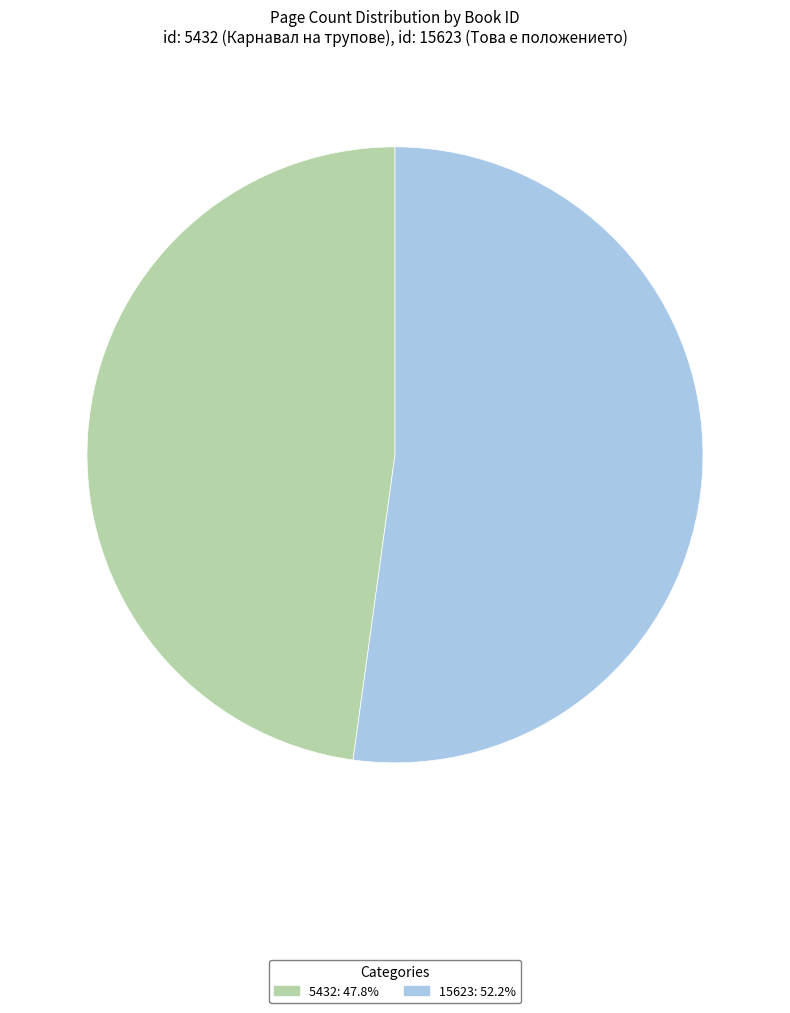

What is the smallest slice in the pie chart?

5432